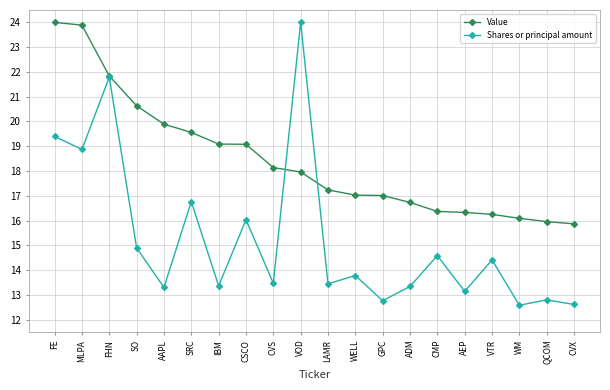

What is the maximum value shown in the chart?

24.0